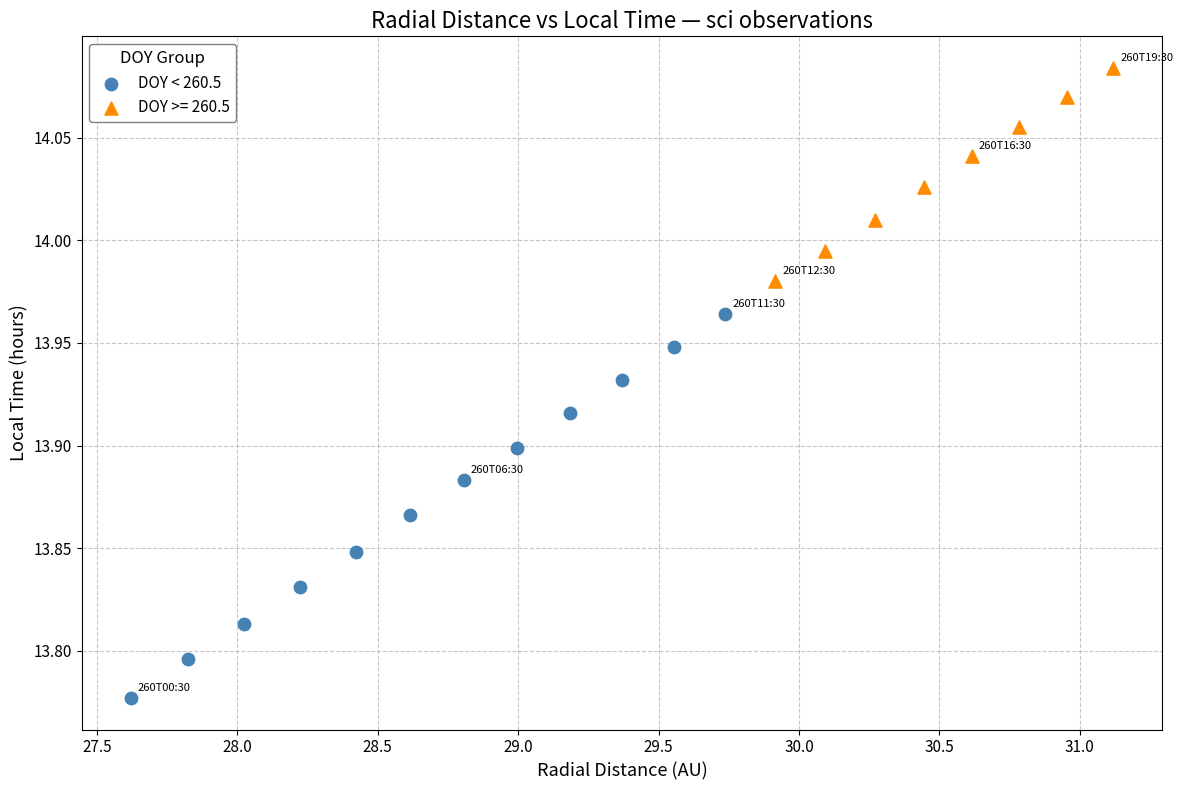

Which series has the largest Y range (max minus min)?

DOY < 260.5